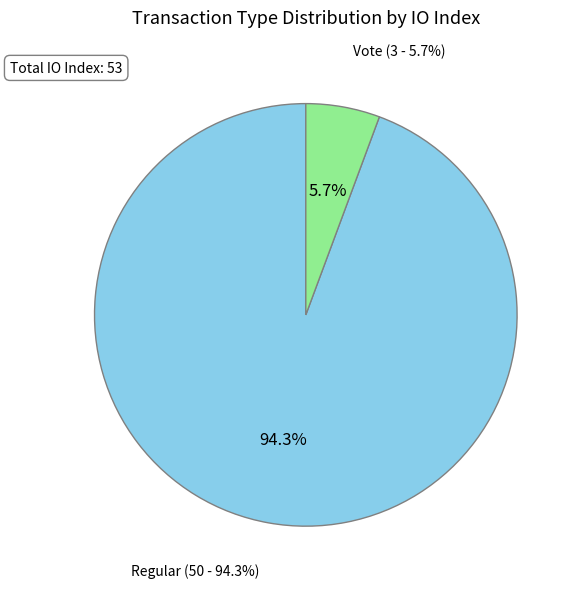

Combined, do Vote and Regular account for over 50%?

Yes